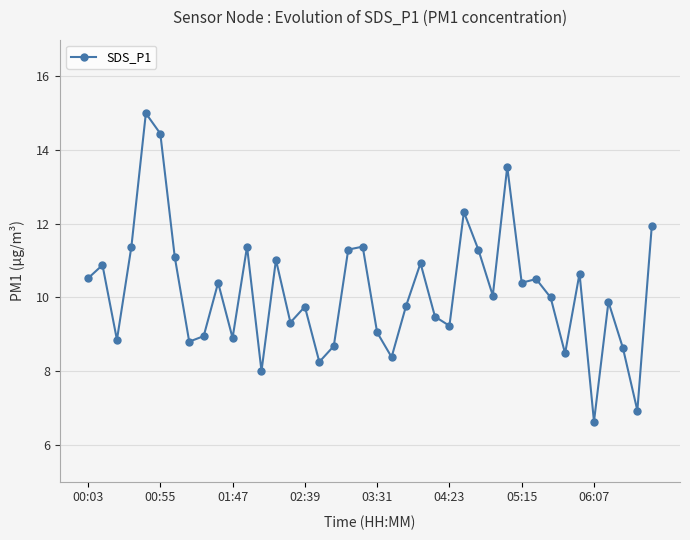

What is the difference between the maximum and second lowest values?

8.1